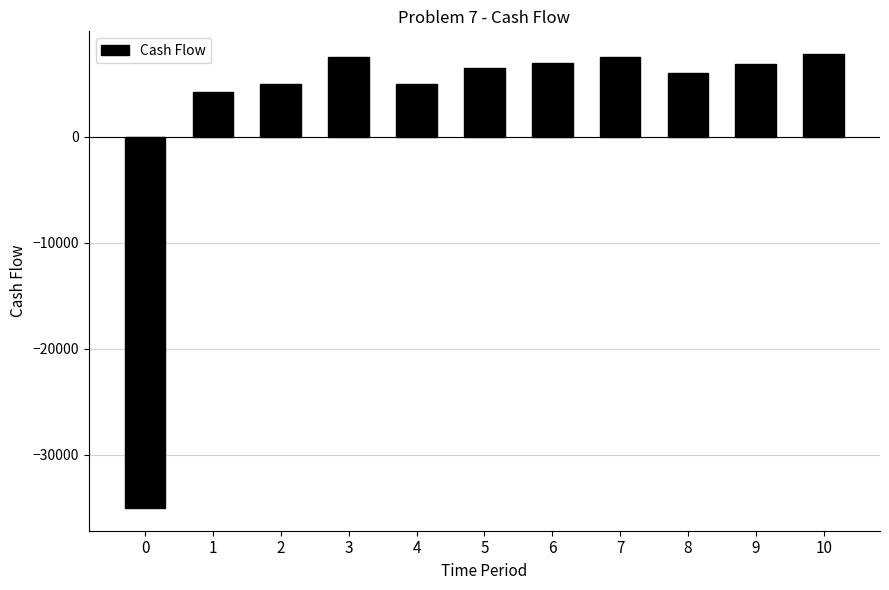

Approximately how many times larger is the value at 1 compared to 9?

0.6